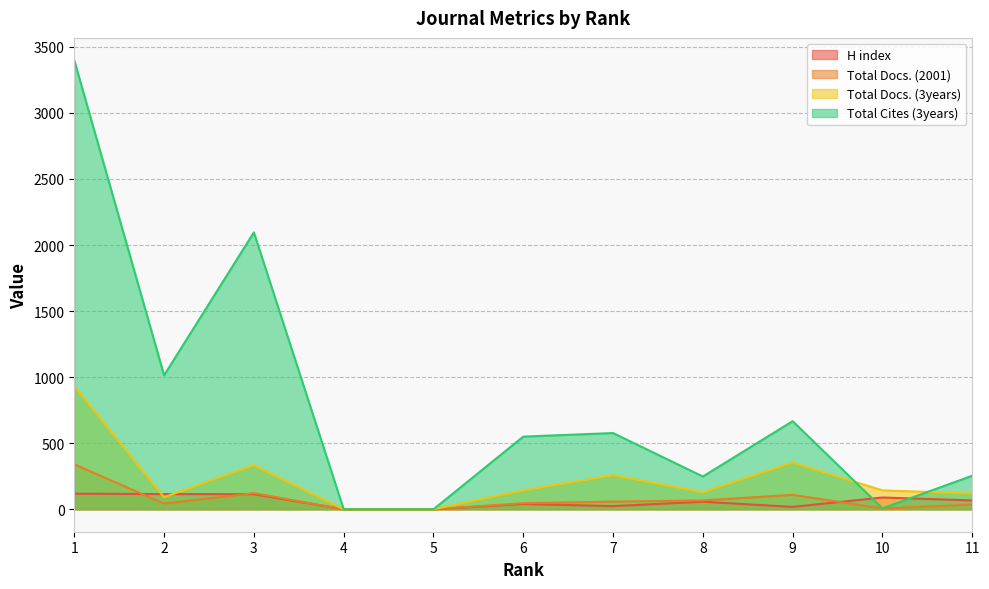

How many series are shown in this chart?

4